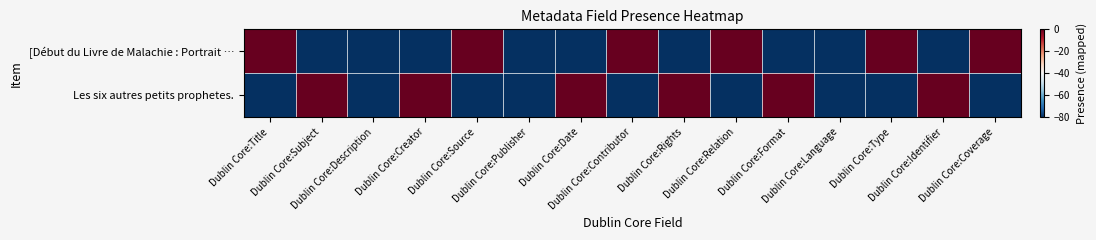

Which series has the largest total across all categories?

[Début du Livre de Malachie : Portrait …